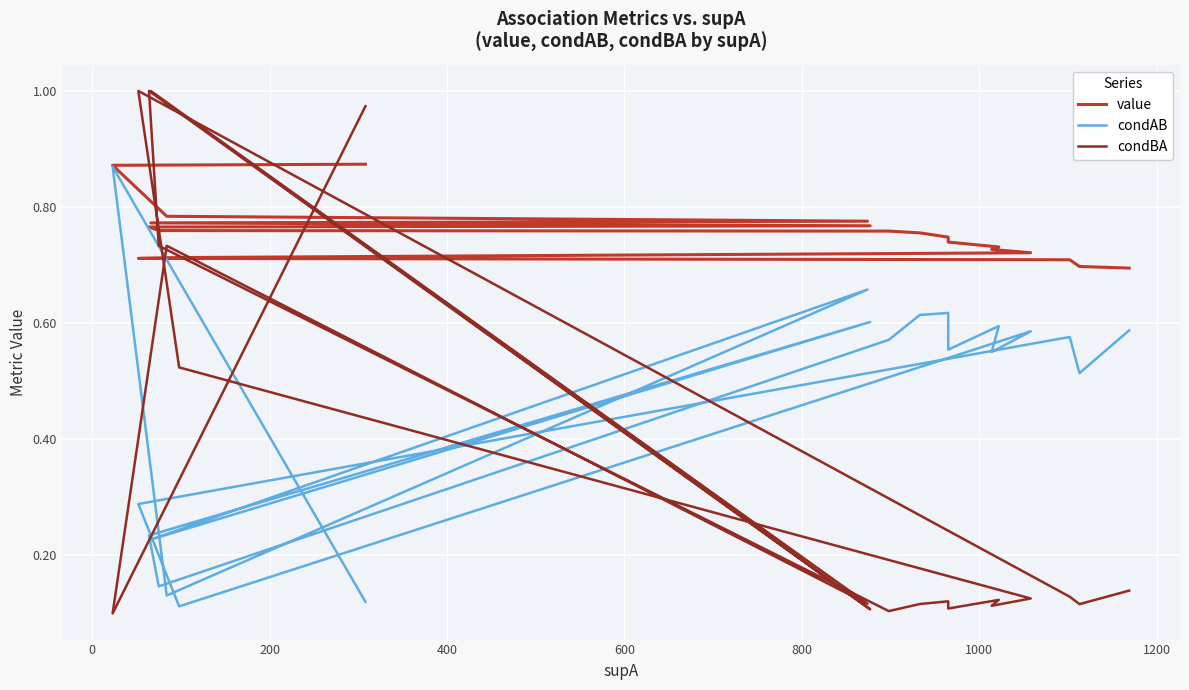

What is the value of the value point at the 19th from the left?

0.7